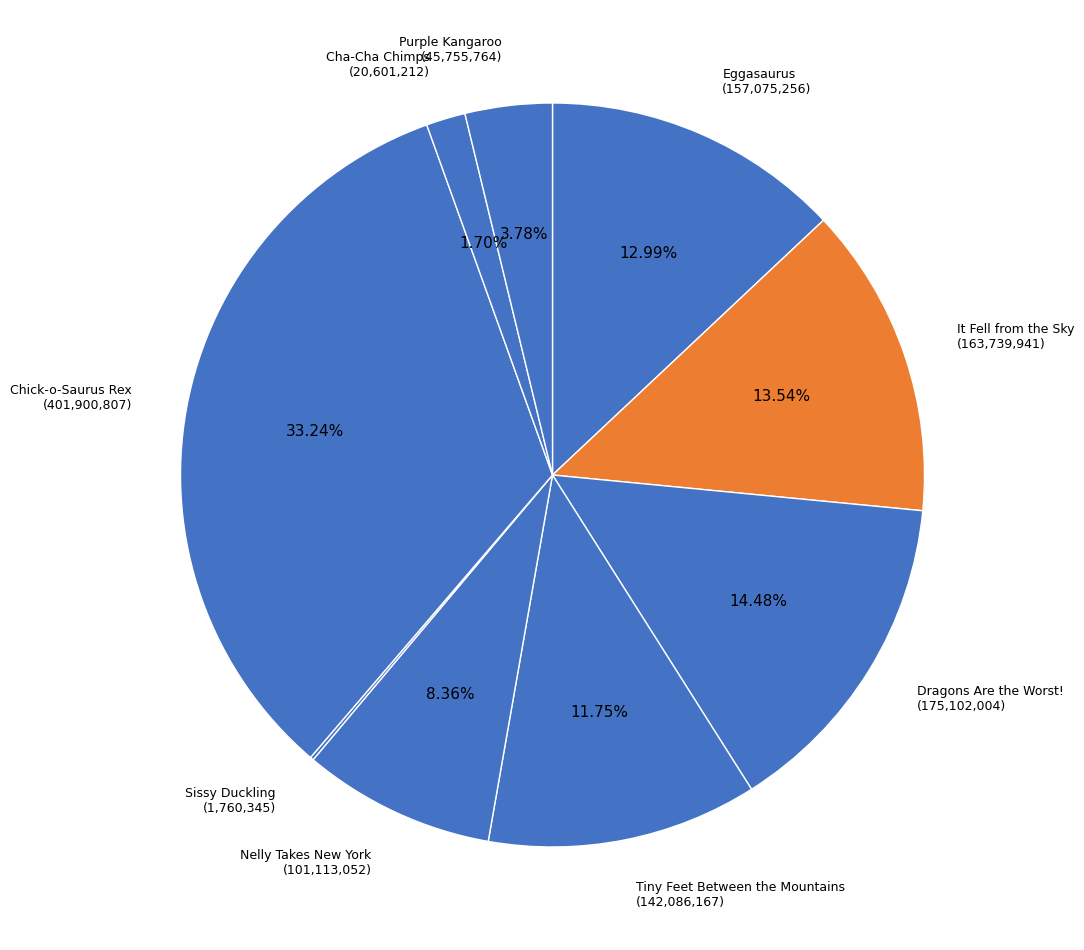

What is the ratio of the value at It Fell from the Sky to the value at Chick-o-Saurus Rex?

0.4